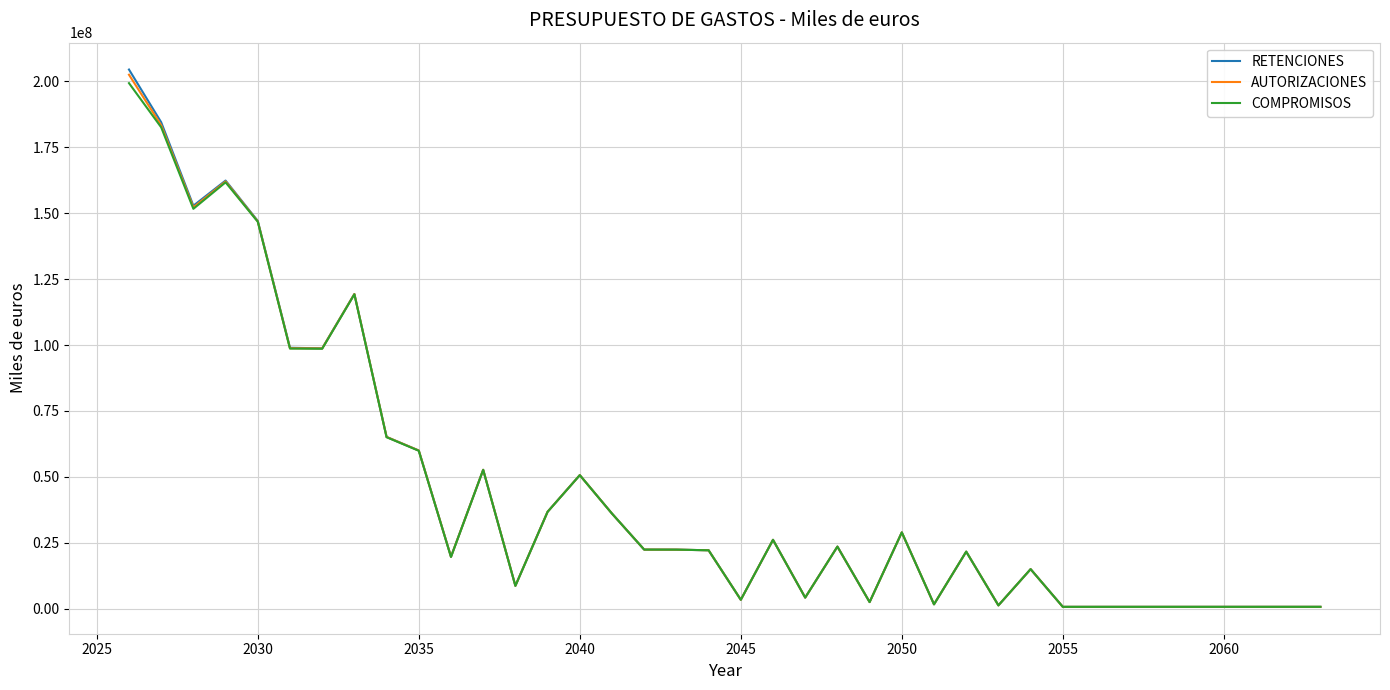

List the series in order of their overall mean, highest first.

RETENCIONES, AUTORIZACIONES, COMPROMISOS